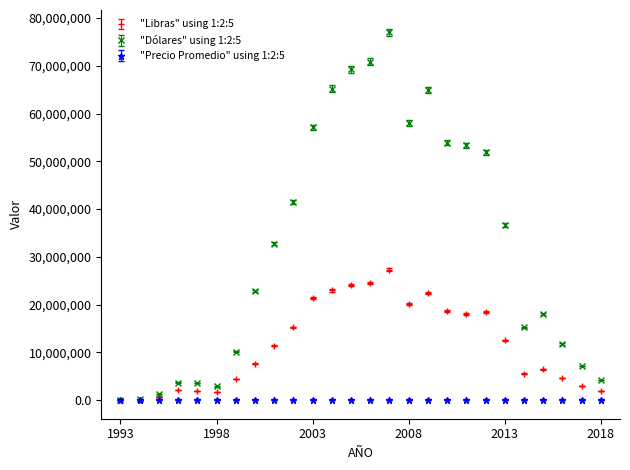

List the series in order of their overall mean, lowest first.

"Precio Promedio" using 1:2:5, "Libras" using 1:2:5, "Dólares" using 1:2:5